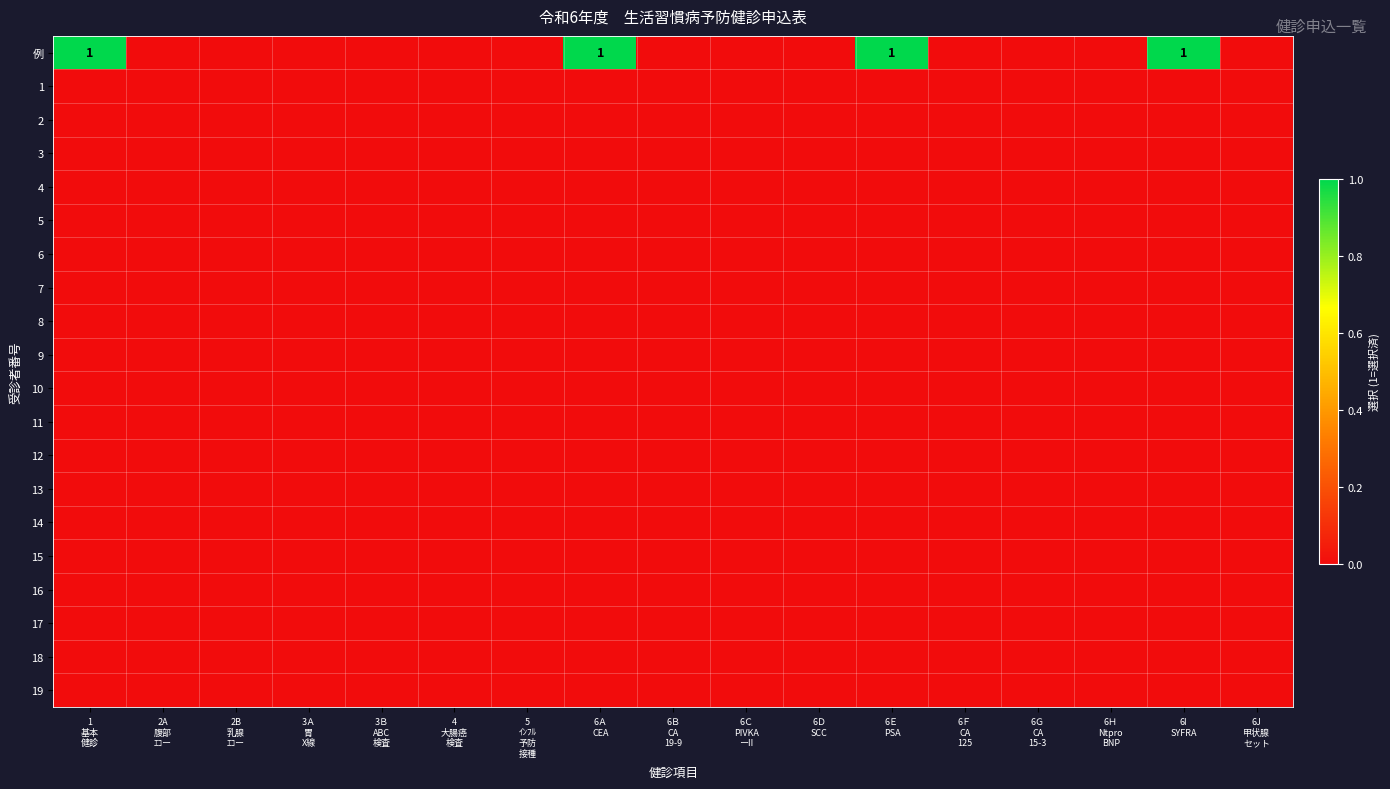

At 6Ｈ Ntpro BNP, list the series in order from largest to smallest.

例, 1, 2, 3, 4, 5, 6, 7, 8, 9, 10, 11, 12, 13, 14, 15, 16, 17, 18, 19